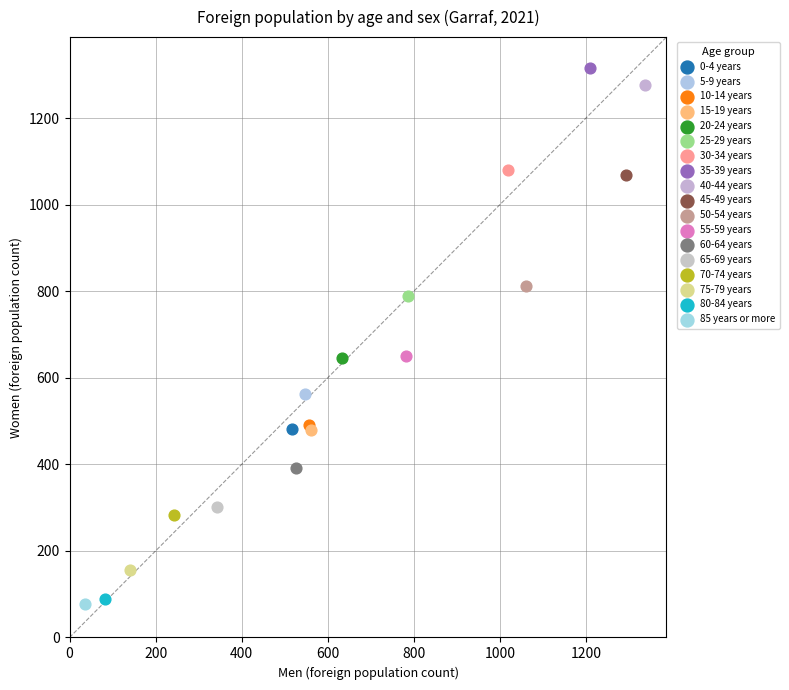

Which series reaches the maximum Y coordinate?

35-39 years